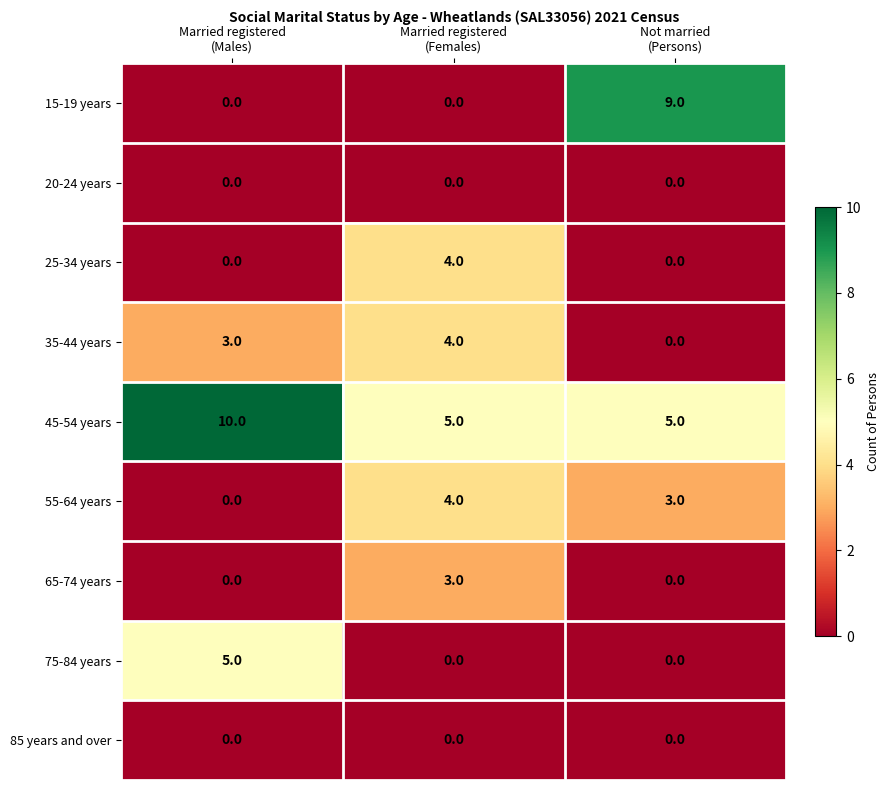

Reading right to left, list all the values displayed in this chart.

15-19 years: 9	0	0
20-24 years: 0	0	0
25-34 years: 0	4	0
35-44 years: 0	4	3
45-54 years: 5	5	10
55-64 years: 3	4	0
65-74 years: 0	3	0
75-84 years: 0	0	5
85 years and over: 0	0	0